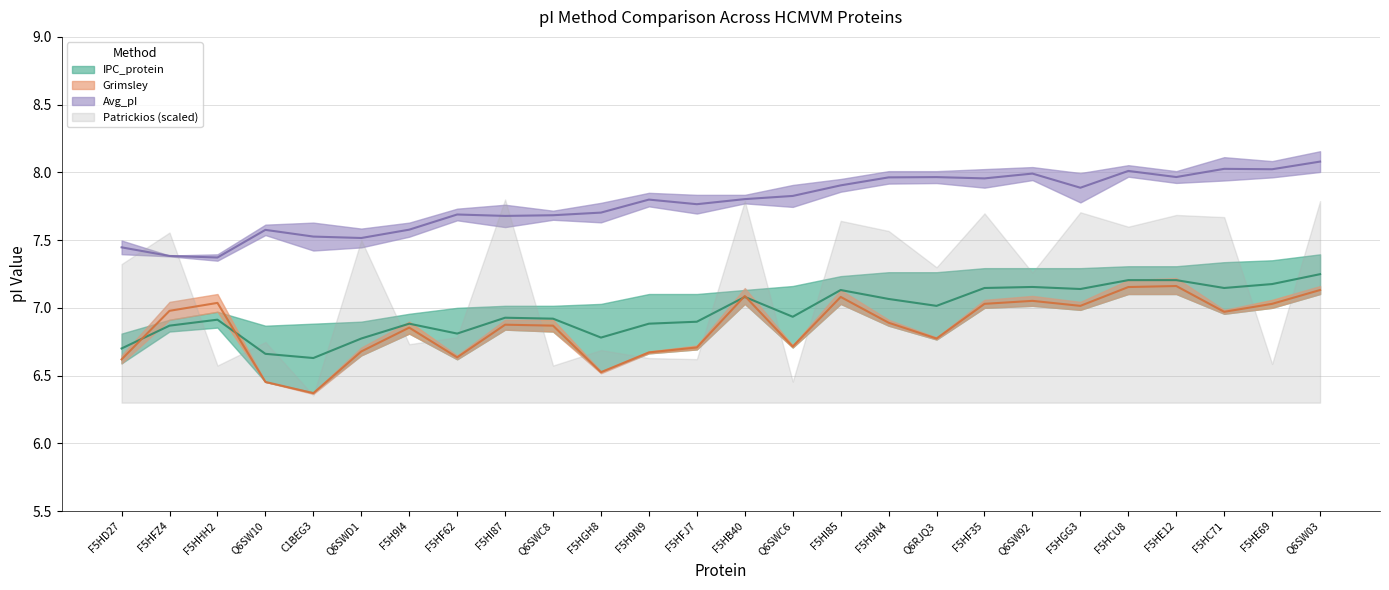

What is the sum of the Grimsley (mid) values at Q6SW10 and F5HHH2?

13.5